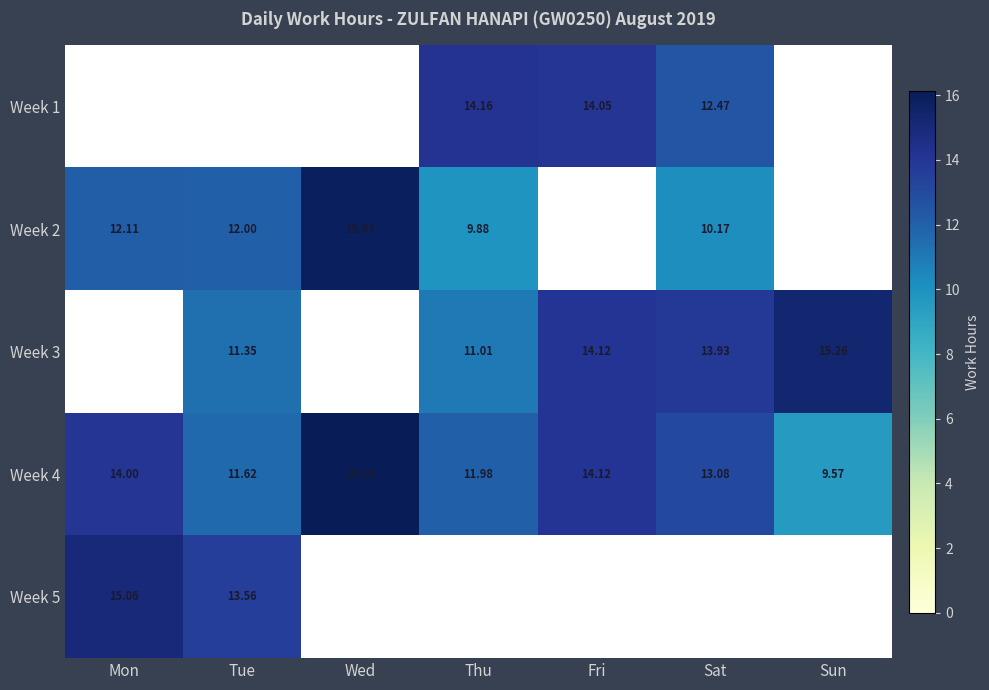

Is the value of Week 3 at Tue greater than the value of Week 4 at Tue?

No